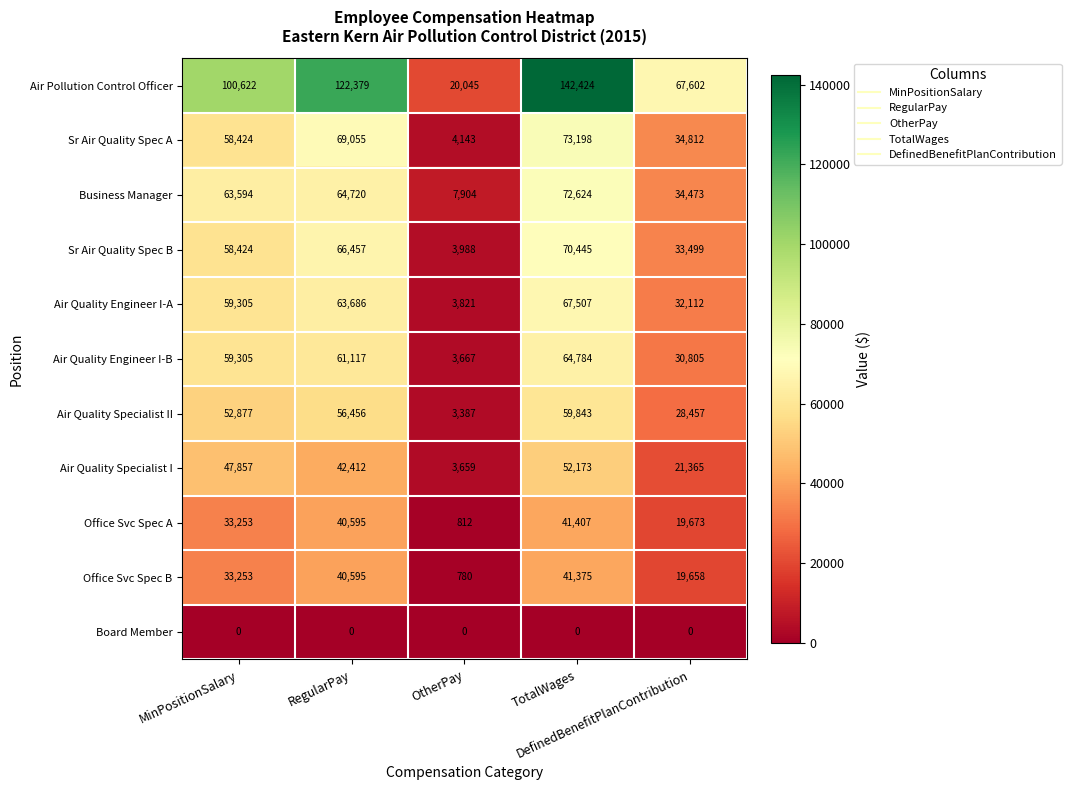

At which category is the sum across all series the highest?

TotalWages